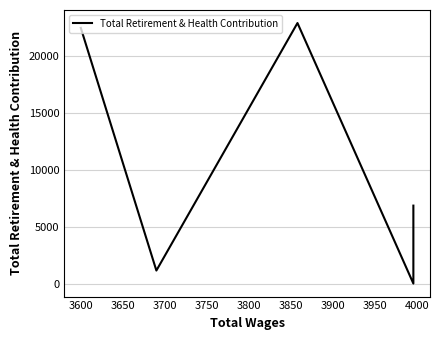

How many categories are shown in the chart?

5